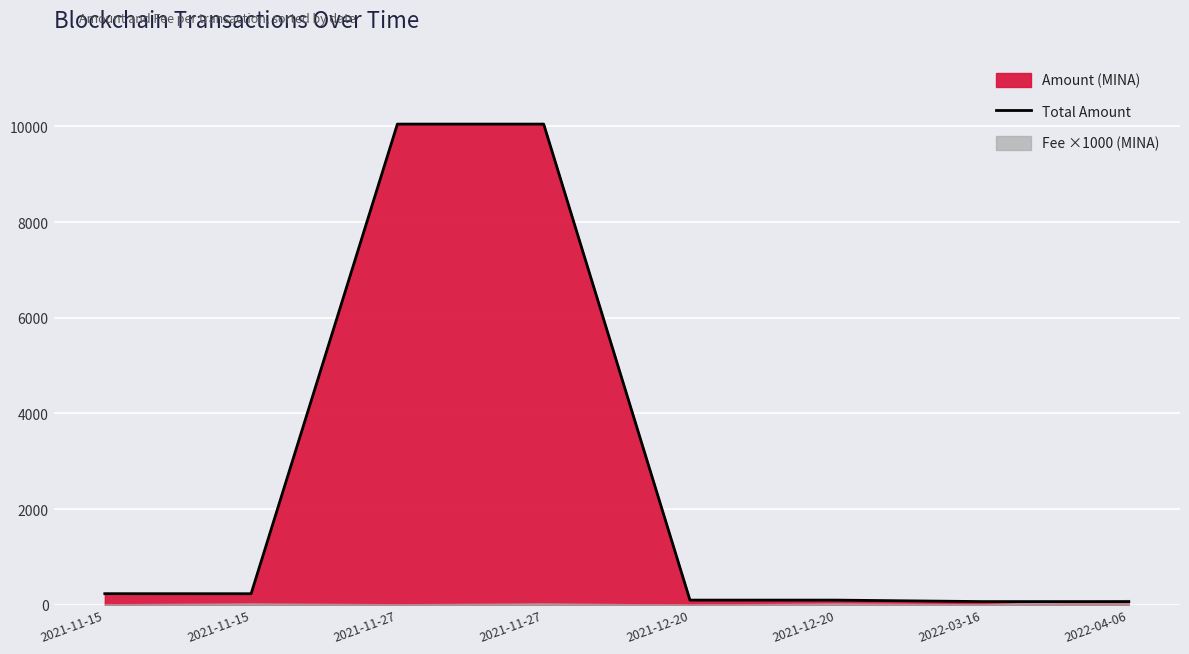

What is the label of the 7th point from the left?

2022-03-16